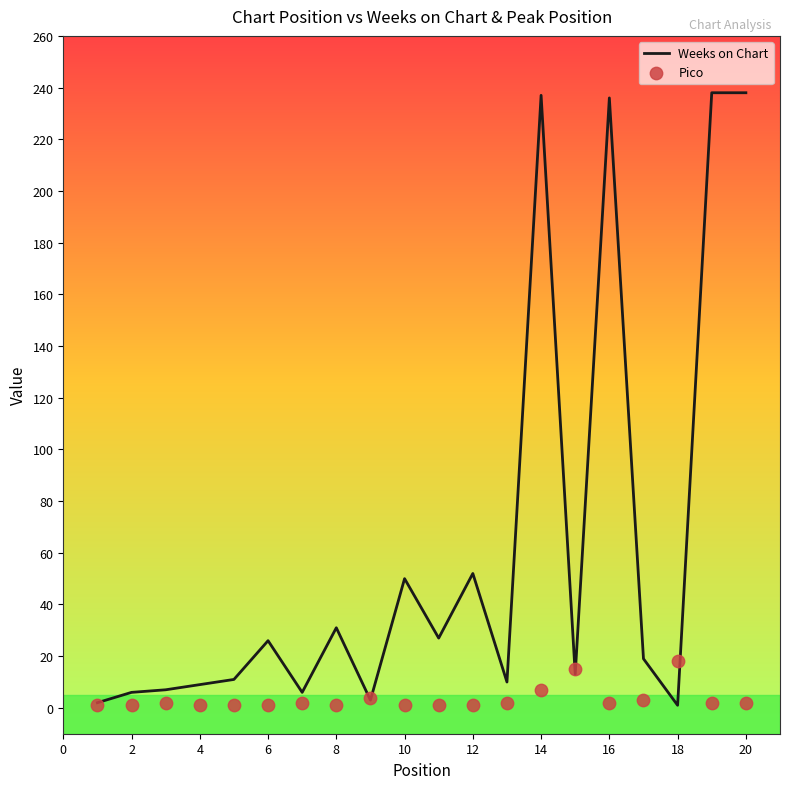

The Weeks on Chart series shows 1 at 18. True or false?

True